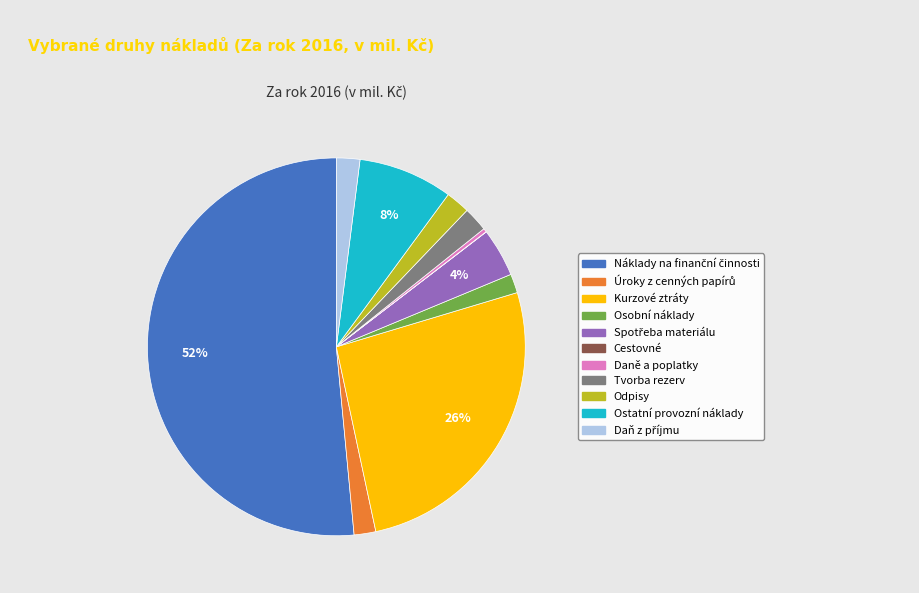

To the nearest percent, what percentage of the pie is Odpisy?

2%